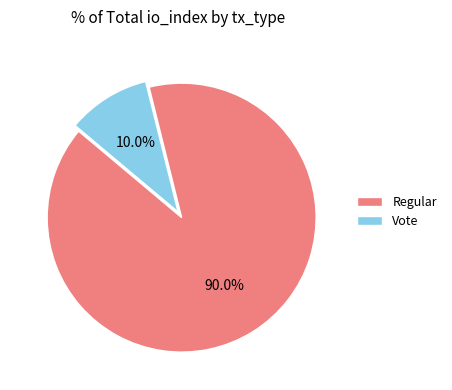

To the nearest percent, what portion does Regular represent?

90%